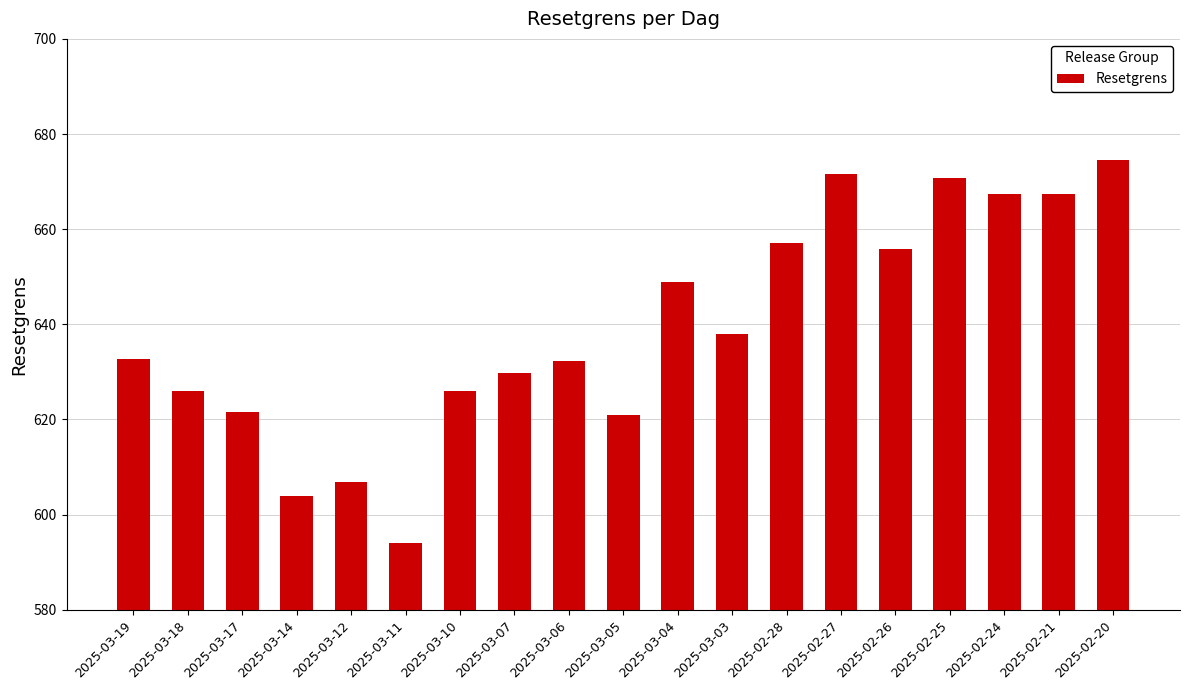

What is the sum of all values?

12145.5